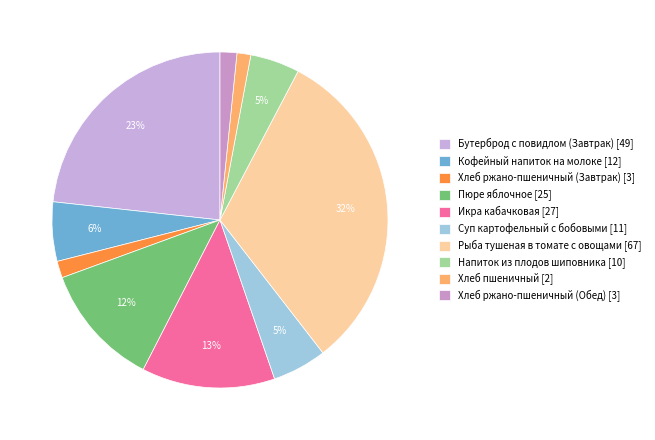

Combined, do Хлеб пшеничный and Суп картофельный с бобовыми account for over 50%?

No